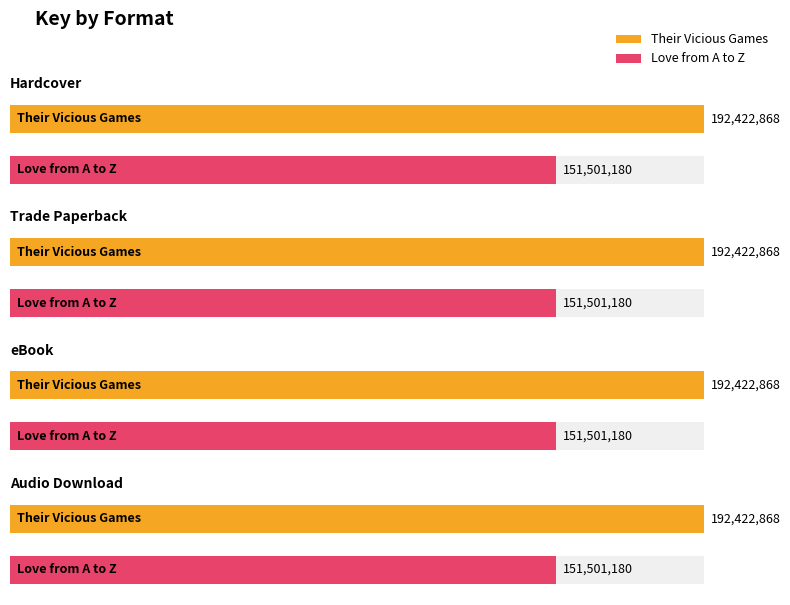

How many groups of bars are there?

4